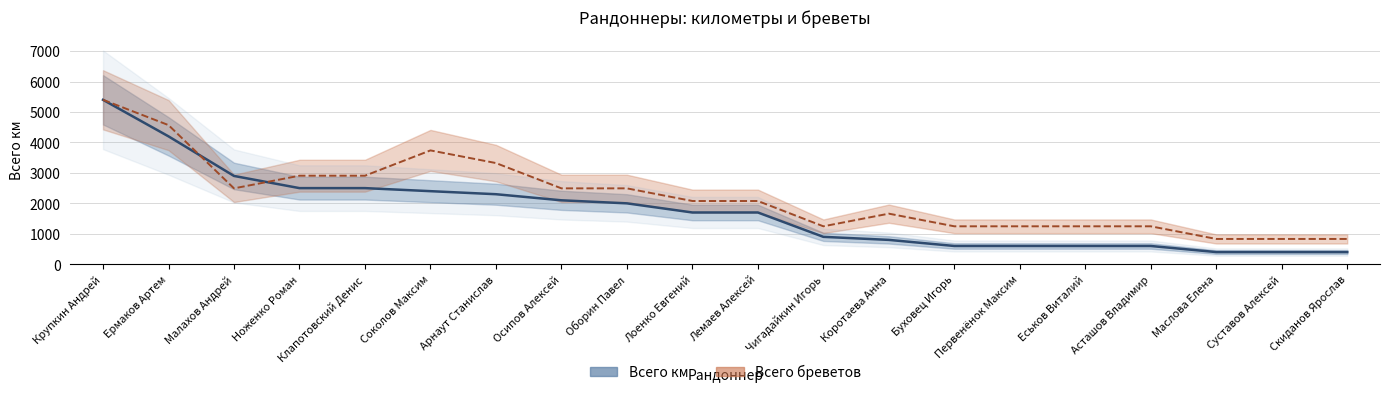

Is the value of Всего км at Ноженко Роман greater than the value of Всего бреветов at Асташов Владимир?

Yes